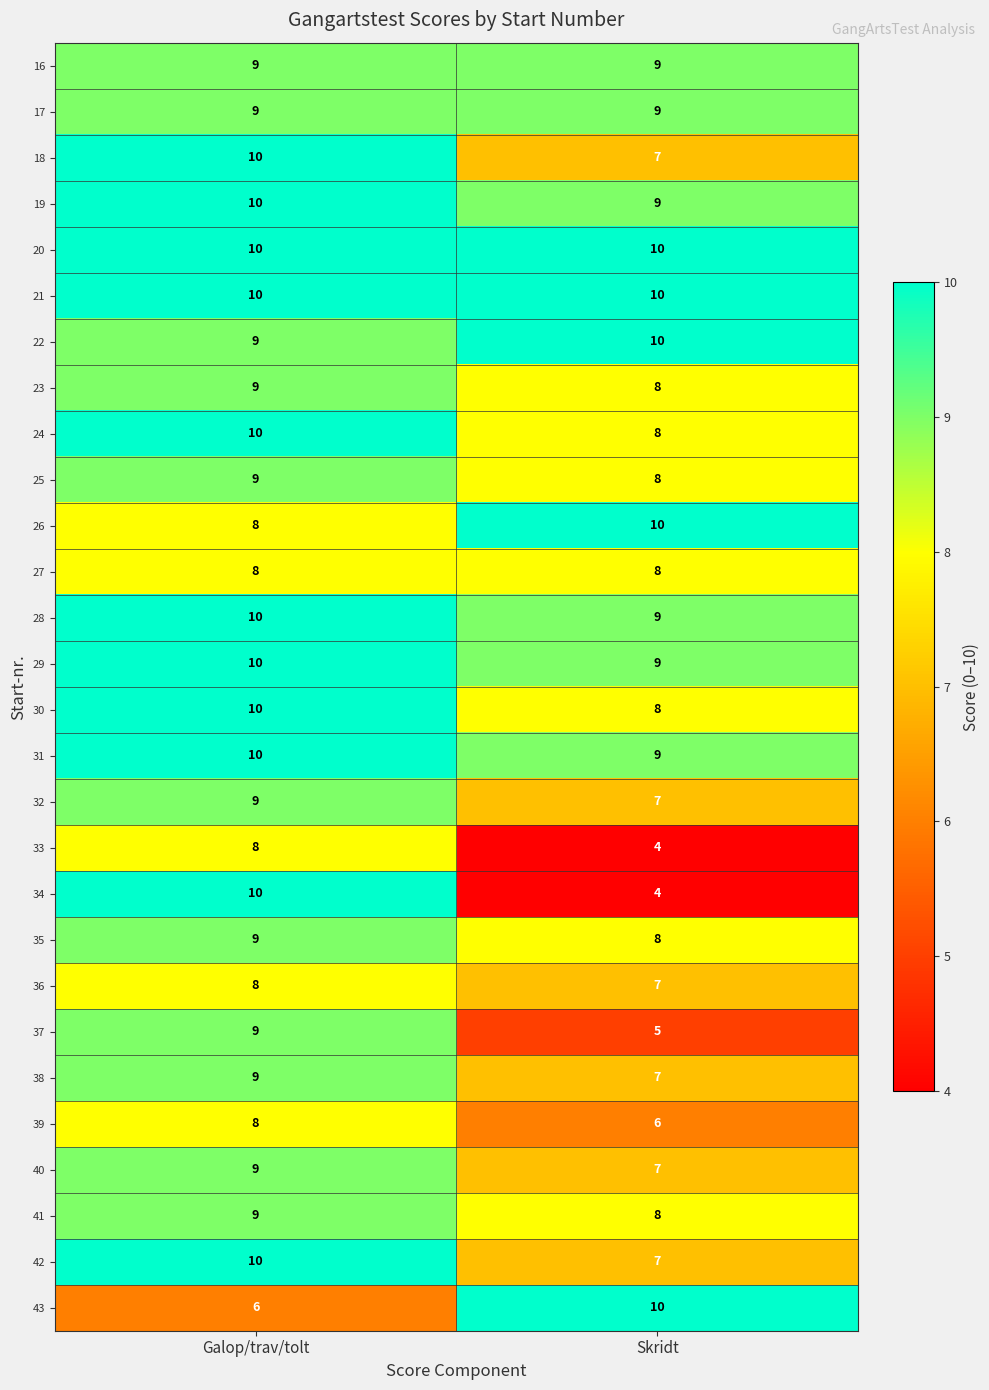

What is the sum of the 34 values at Galop/trav/tolt and Skridt?

14